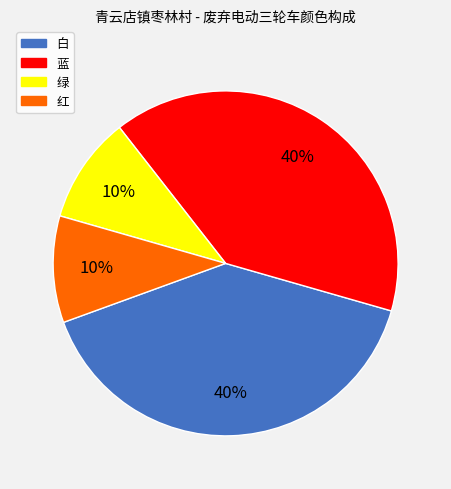

To the nearest percent, what is the combined percentage of 蓝 and 红?

50%